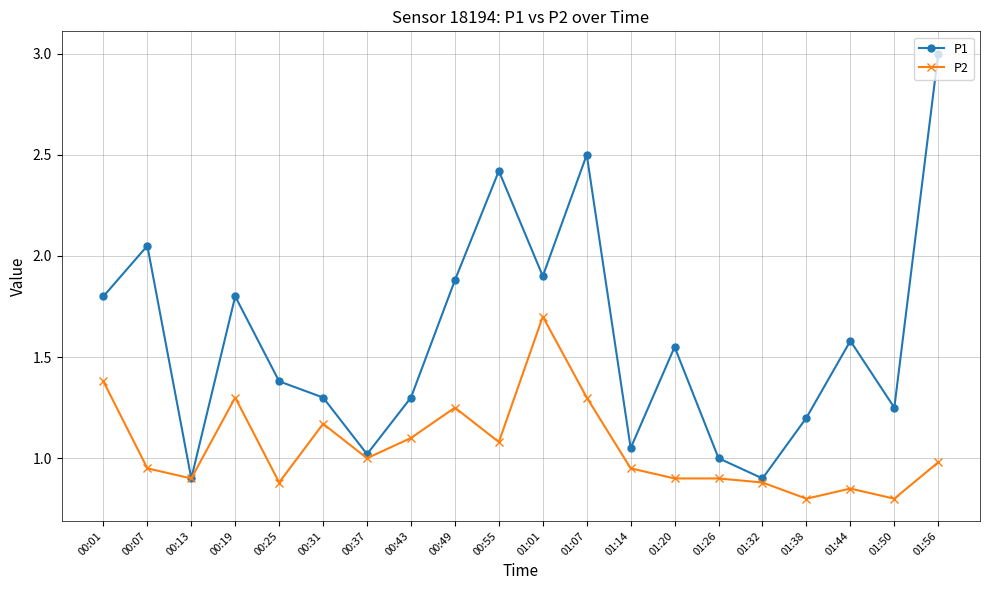

List the series in order of their peak value, highest first.

P1, P2